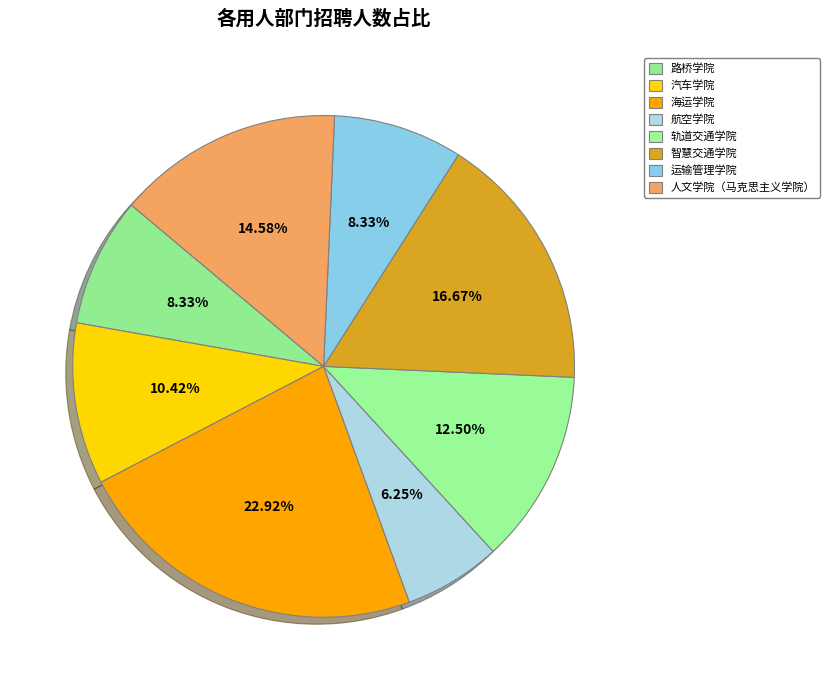

What is the smallest slice in the pie chart?

航空学院